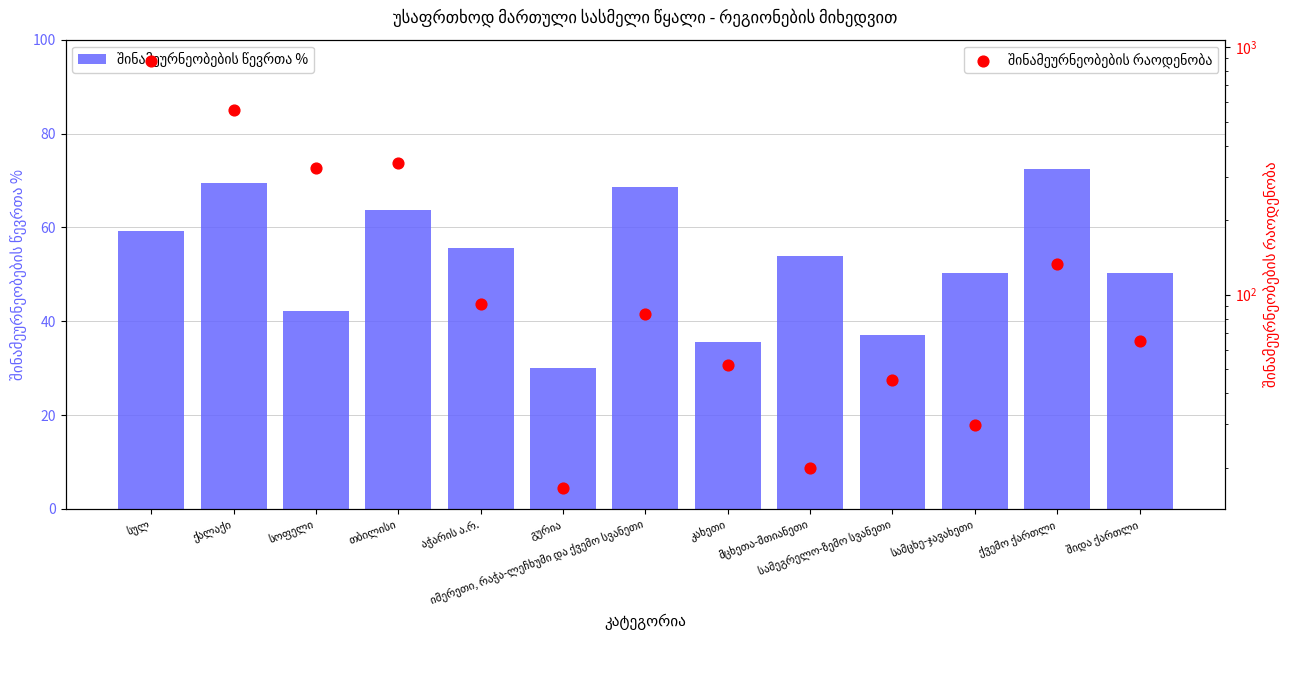

Which series has the largest total across all categories?

შინამეურნეობების რაოდენობა